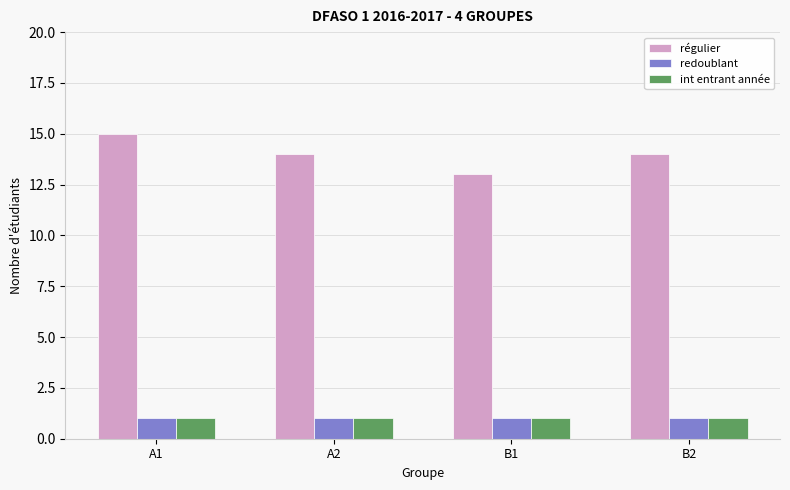

What is the sum of the régulier values at A1 and B1?

28